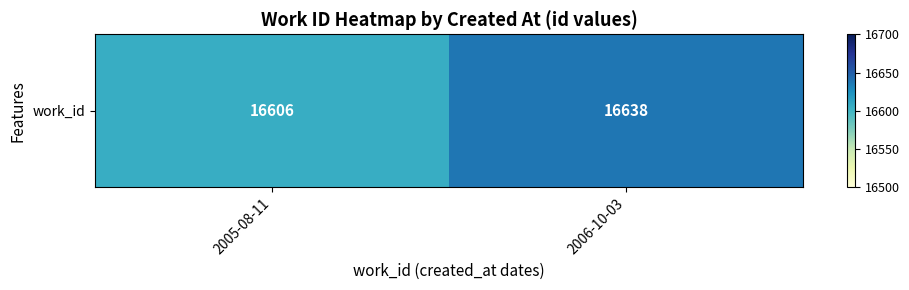

What is the average value?

16622